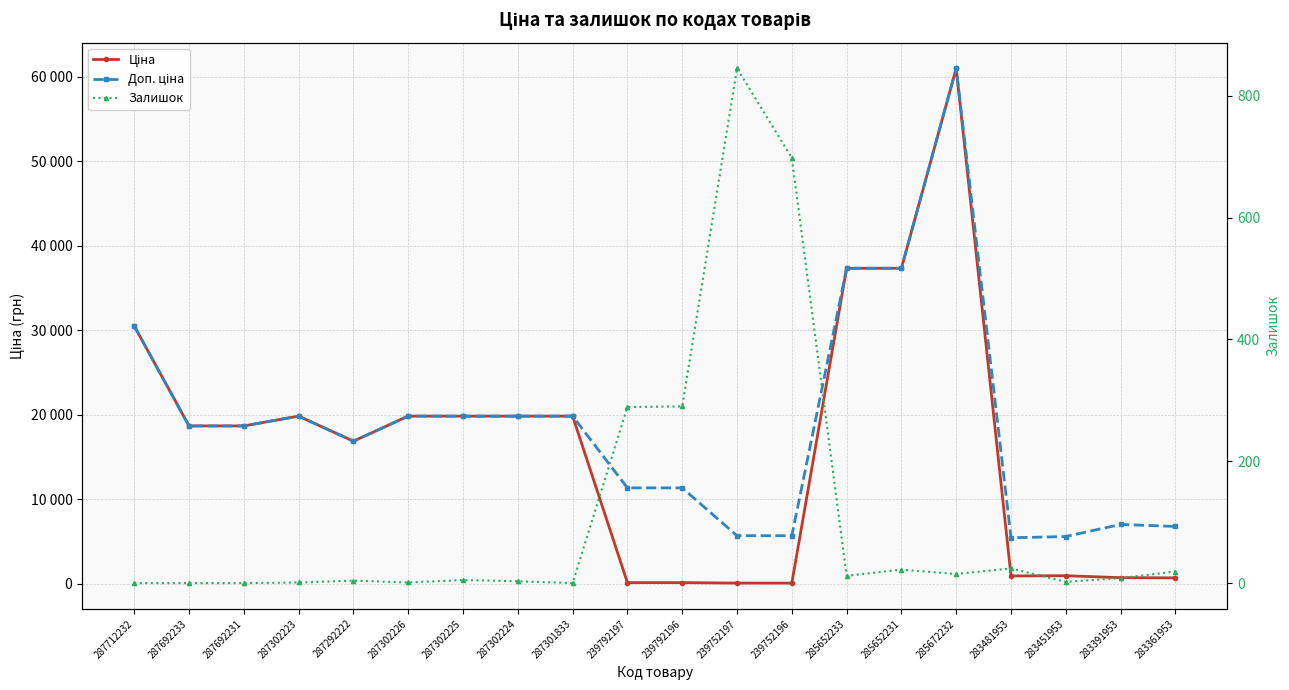

What is the difference between the maximum and minimum values in the Доп. ціна series?

55598.8